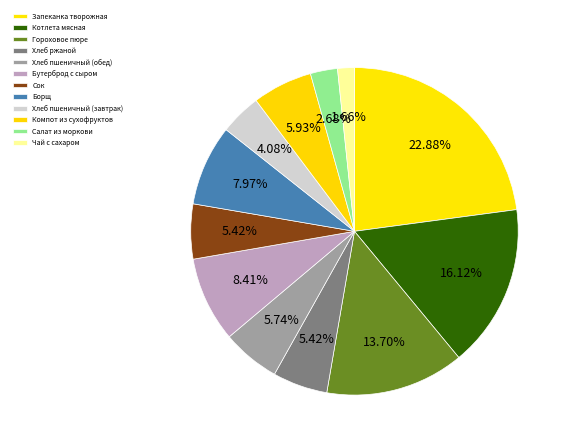

Does Салат из моркови represent more than half of the total?

No